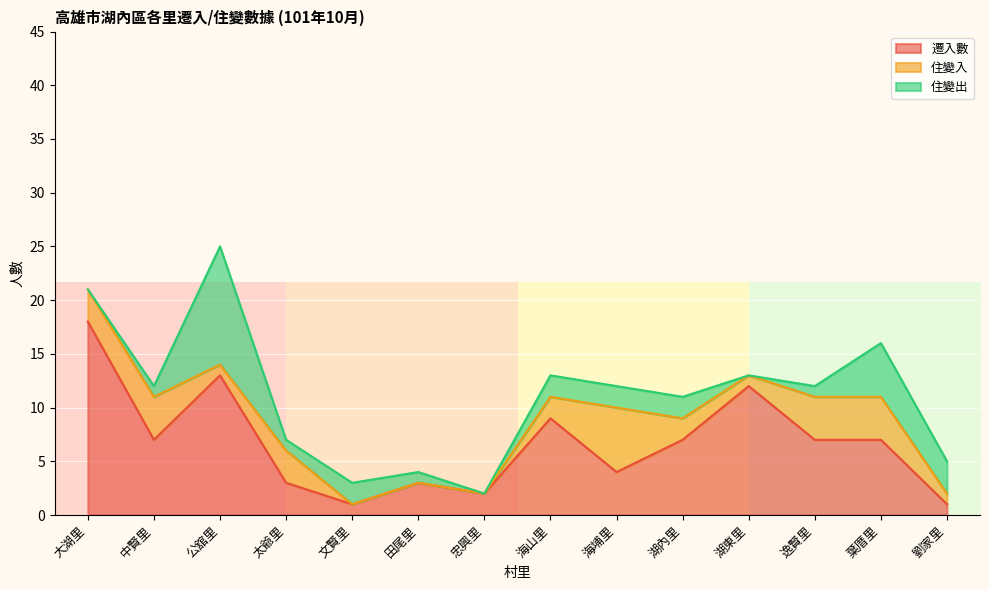

Which category has the highest value in the 遷入數 series?

大湖里